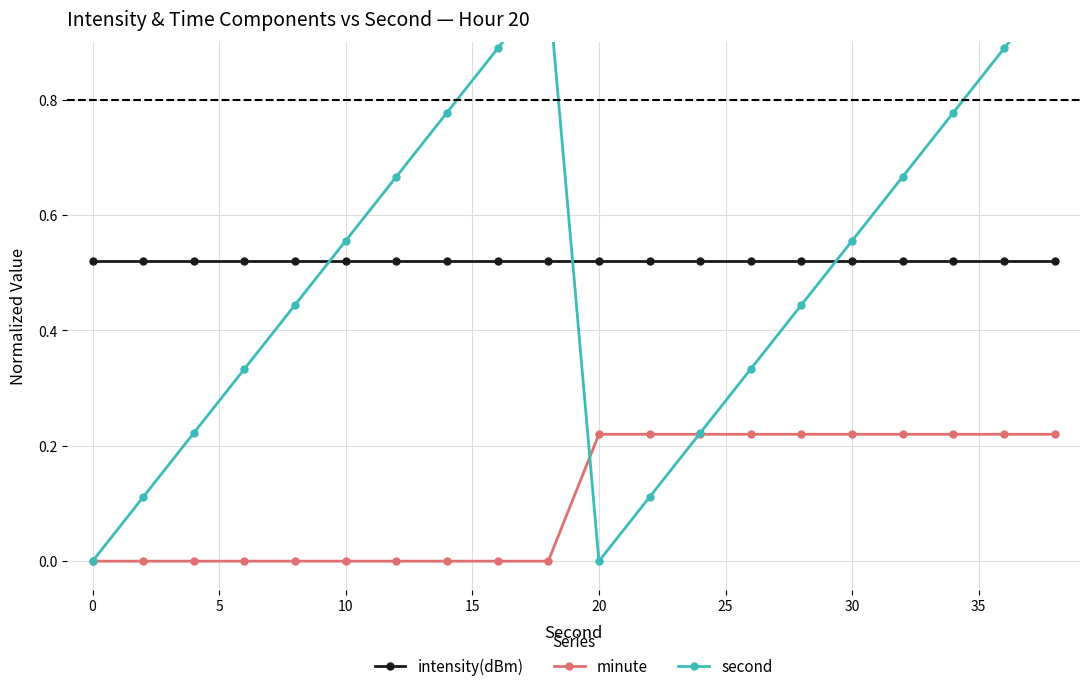

After their last crossing, which series has the higher values: second or minute?

second